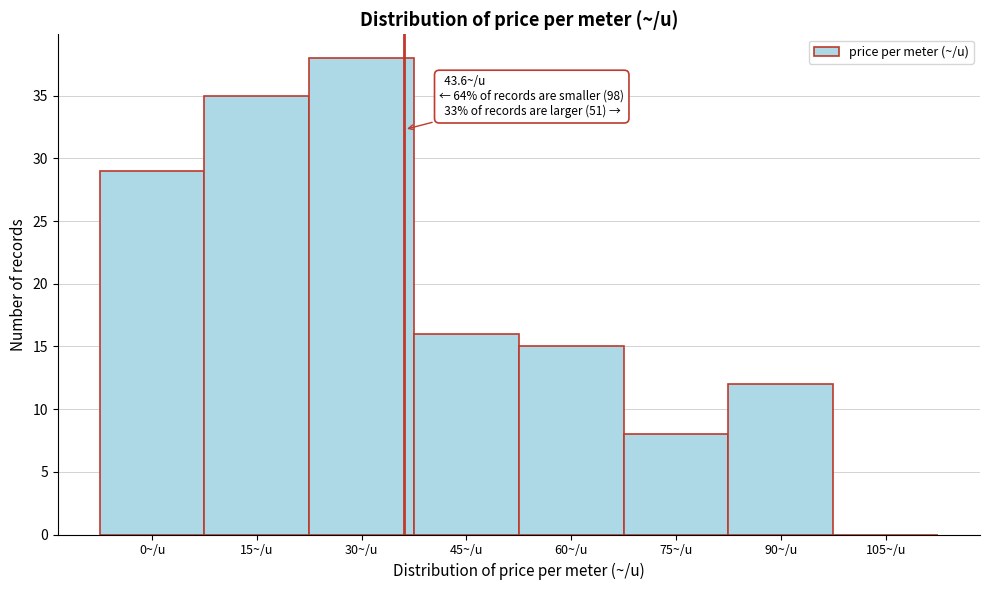

Reading right to left, transcribe all the data shown in this chart.

105~/u=0	90~/u=12	75~/u=8	60~/u=15	45~/u=16	30~/u=38	15~/u=35	0~/u=29